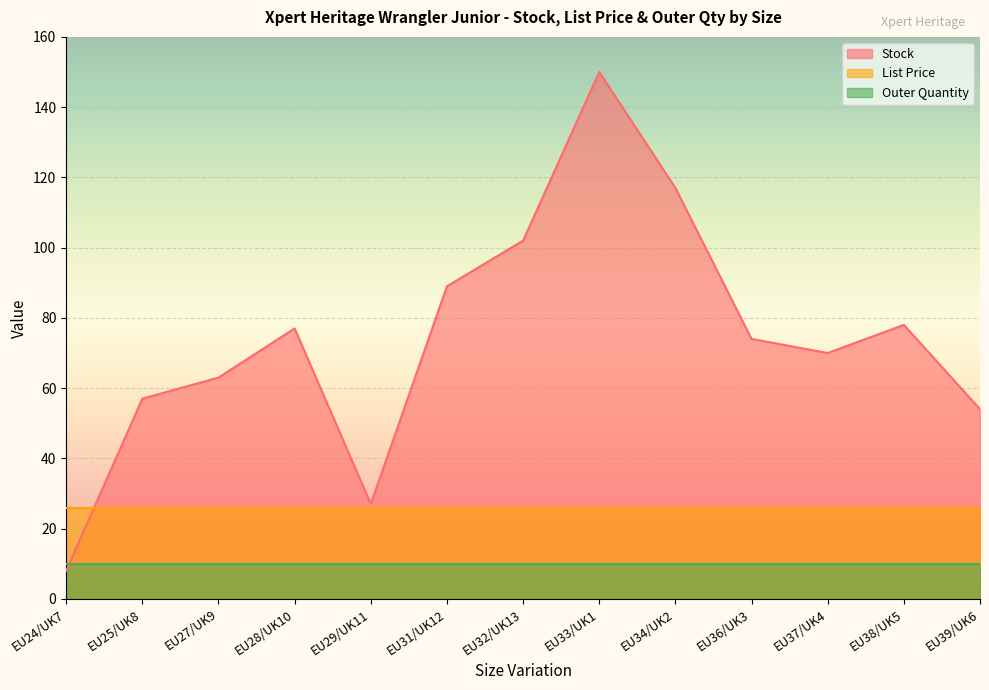

At which label does Stock first exceed 74?

EU28/UK10